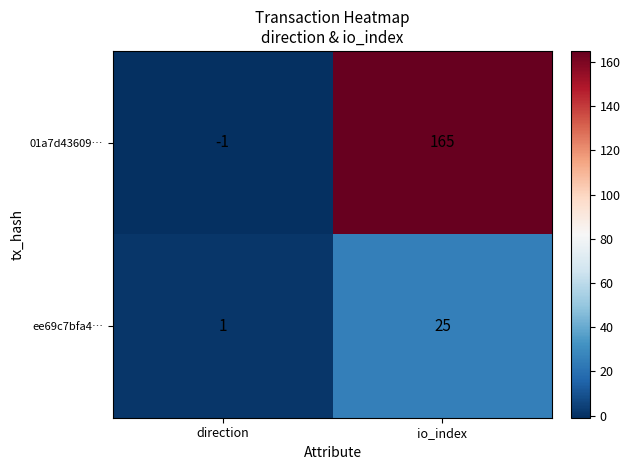

What is the difference between the maximum and minimum values in the 01a7d43609… series?

166